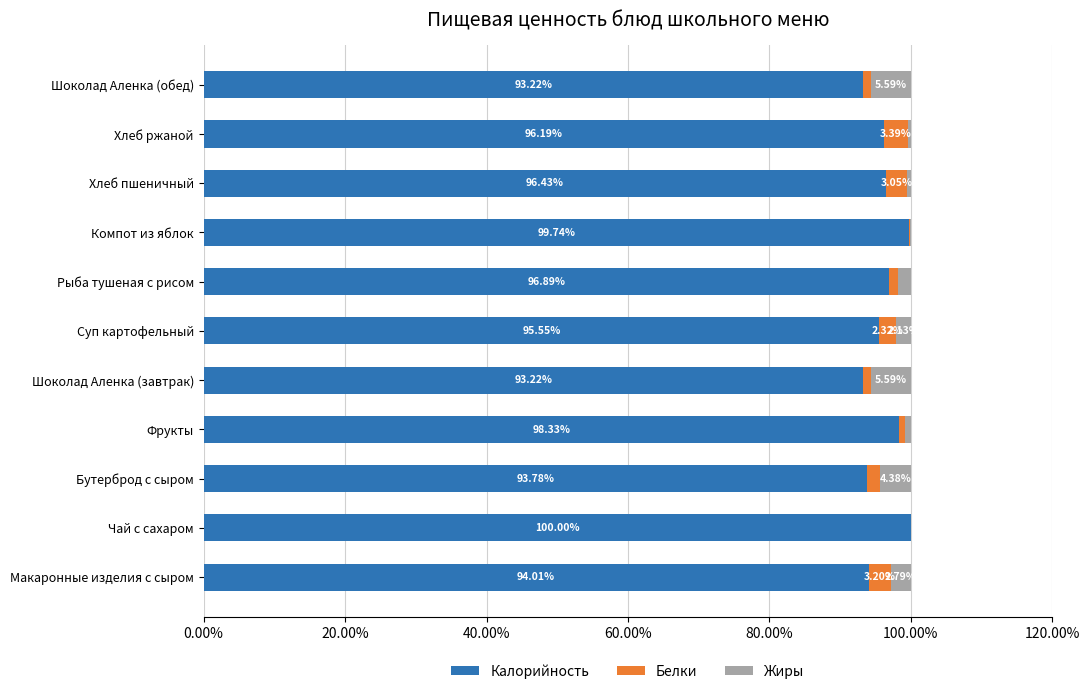

What is the sum of all Калорийность values?

1057.4